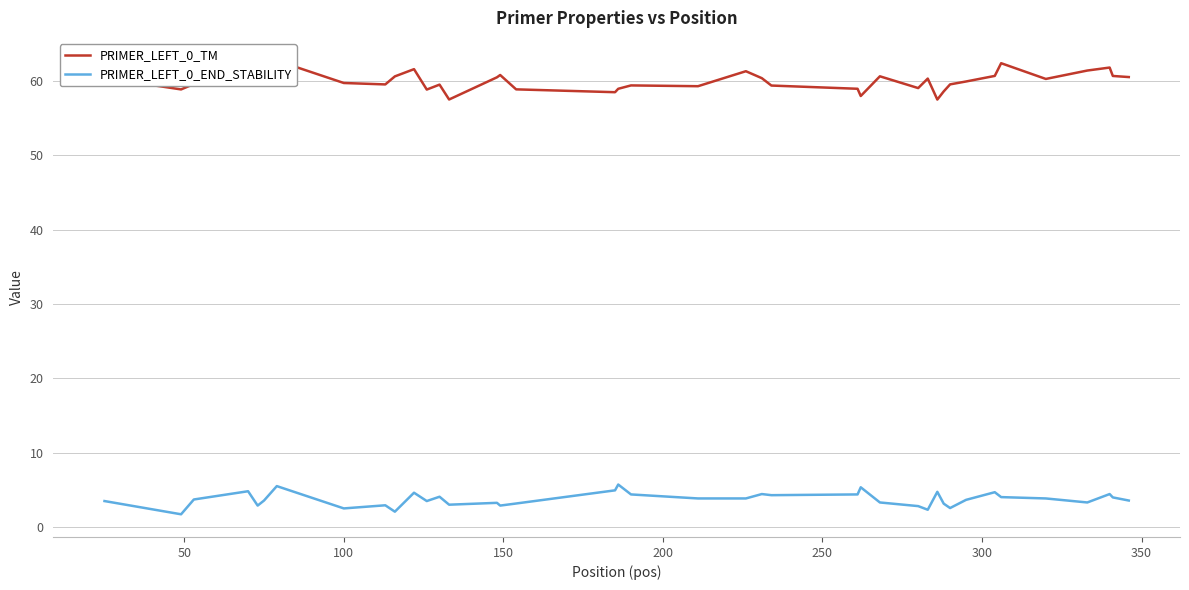

True or false: PRIMER_LEFT_0_TM has more than 2 interior local peaks.

True